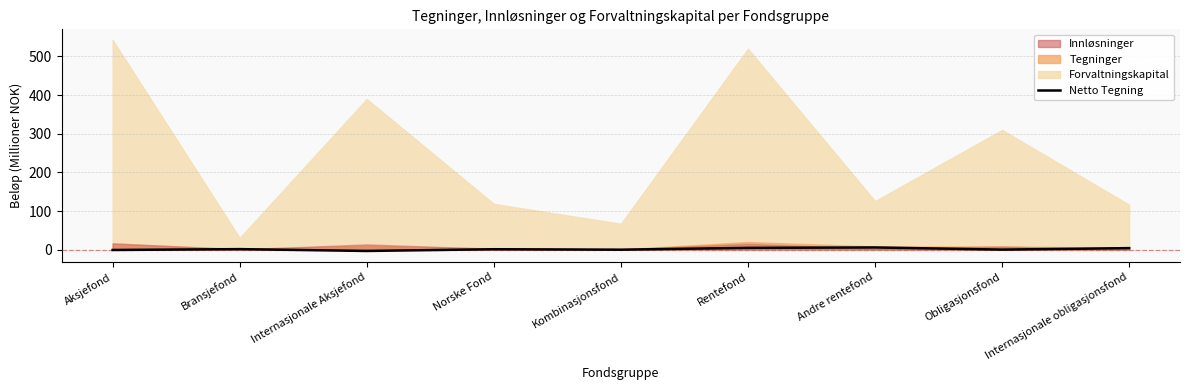

What is the sum of the values at Bransjefond and Kombinasjonsfond?

1.4